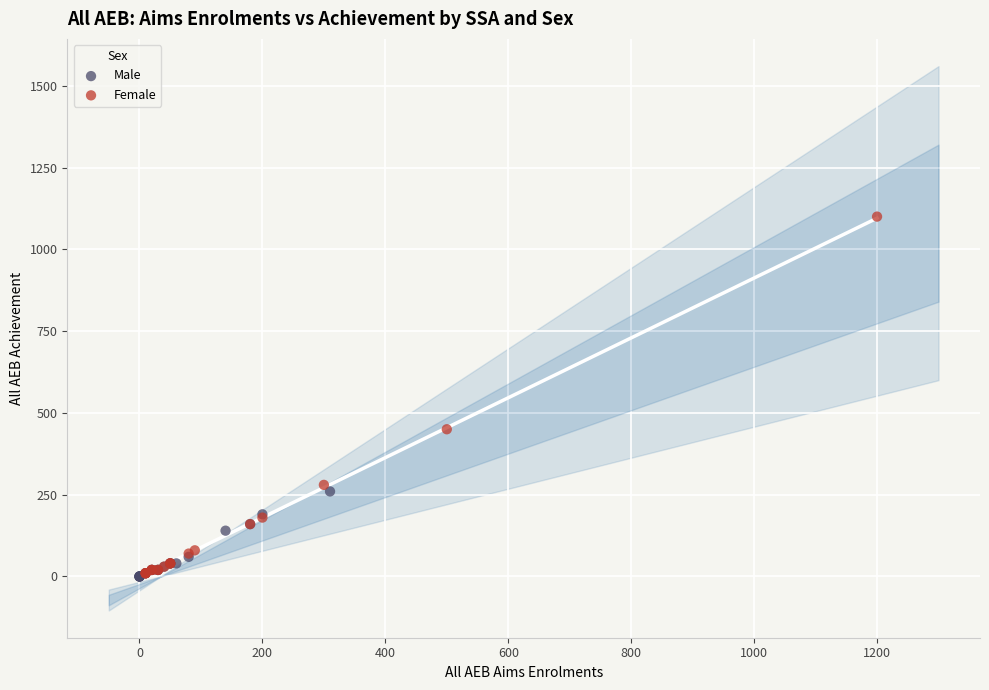

Which series has the widest spread of Y values?

Female